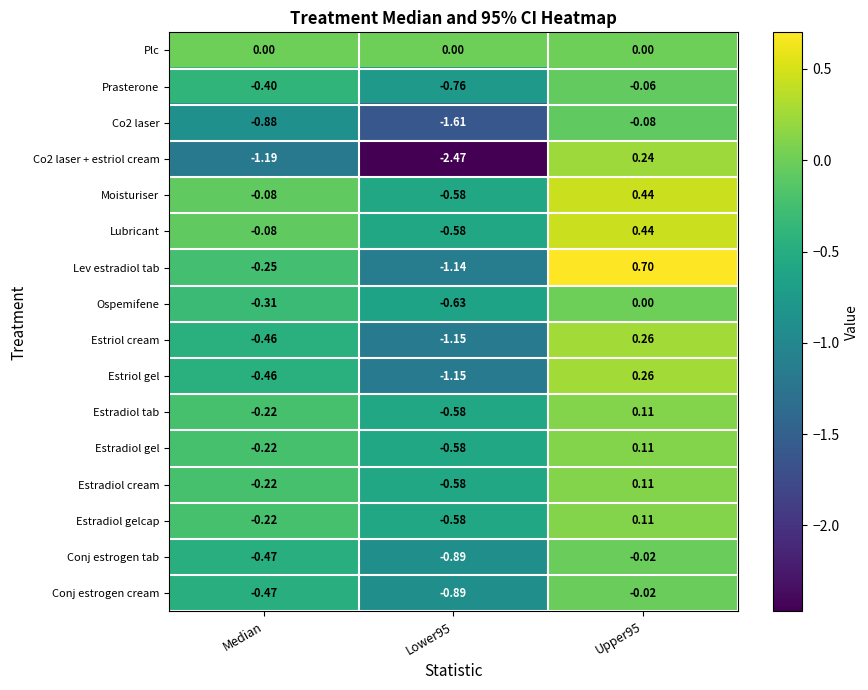

What is the total value across all series at Lower95?

-14.2